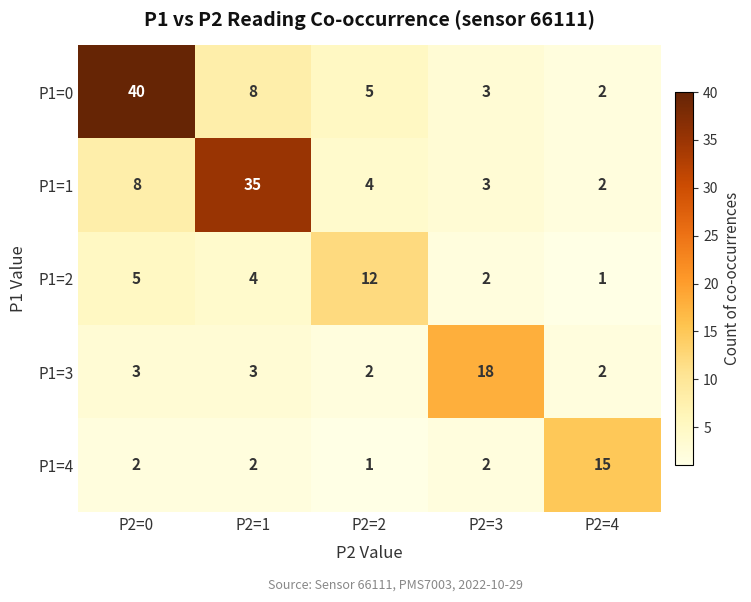

At which label does P1=4 reach its peak?

P2=4